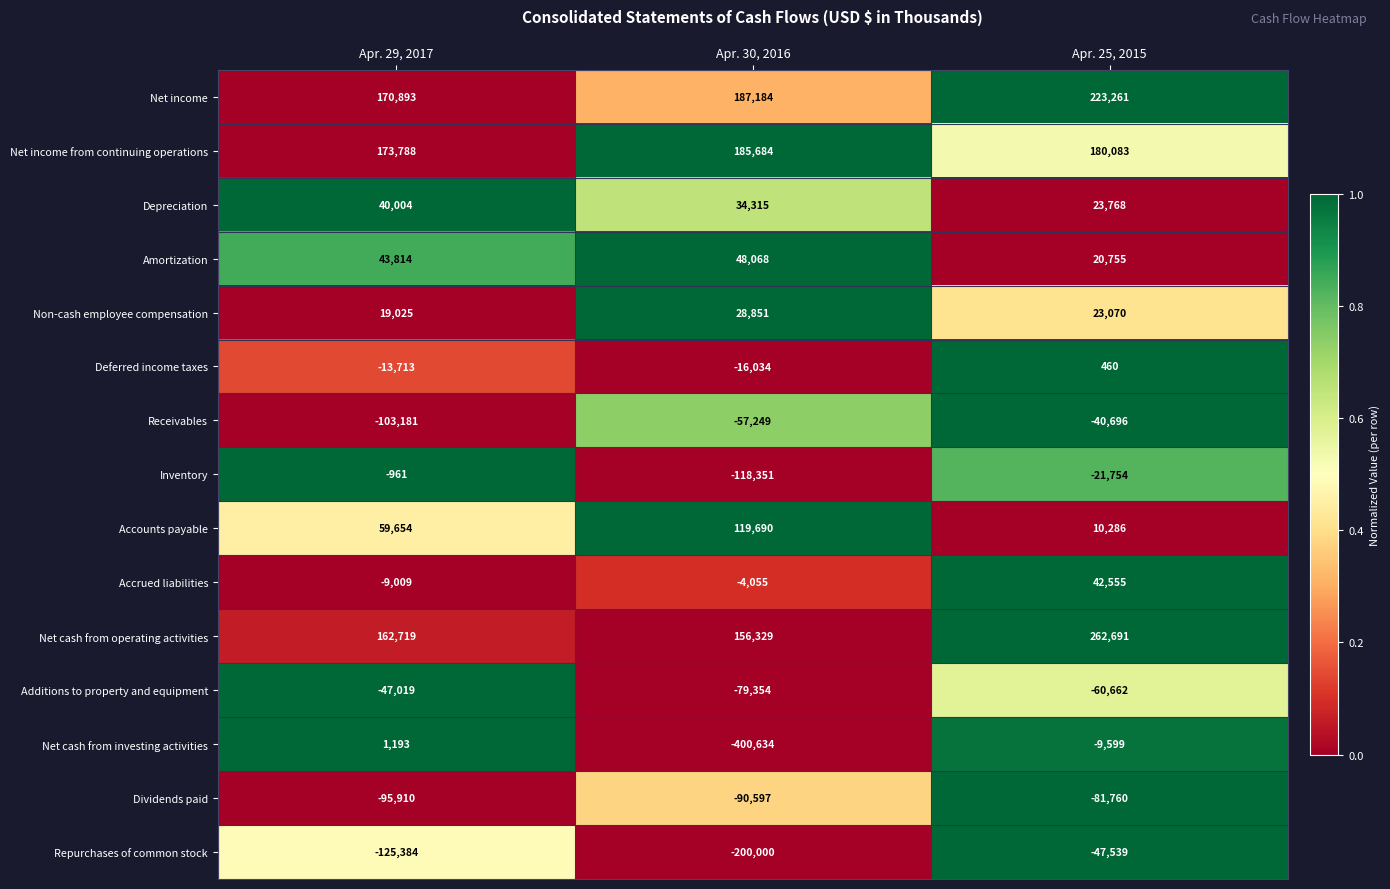

At which category is the sum across all series the highest?

Apr. 25, 2015